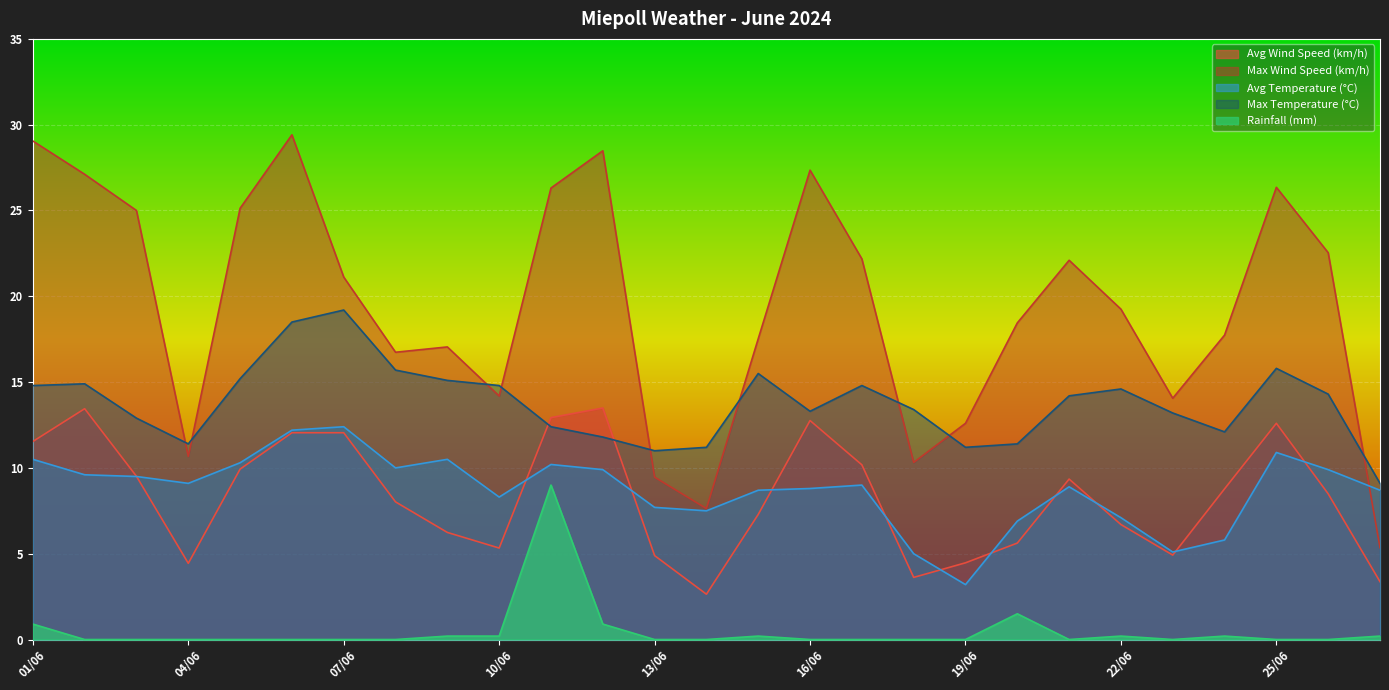

At which category does Rainfall (mm) reach its first local valley?

21/06